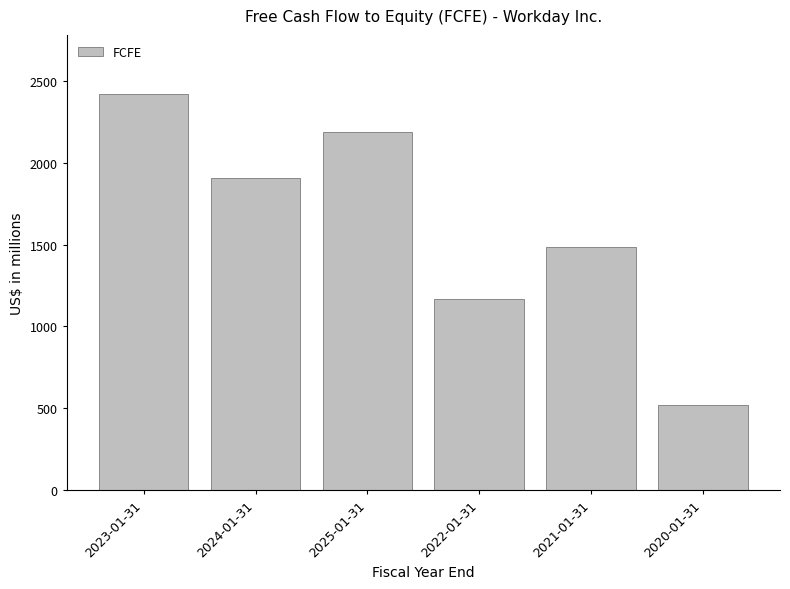

Reading left to right, extract all data points from this chart.

2420	1907	2189	1169	1485	521